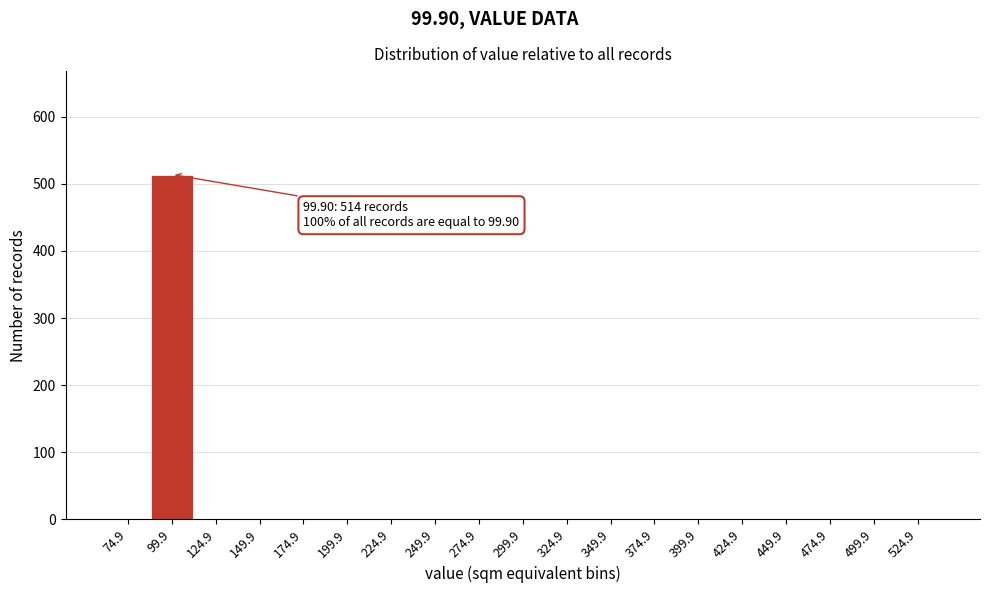

Reading left to right, list all the values displayed in this chart.

74.9=0	99.9=514	124.9=0	149.9=0	174.9=0	199.9=0	224.9=0	249.9=0	274.9=0	299.9=0	324.9=0	349.9=0	374.9=0	399.9=0	424.9=0	449.9=0	474.9=0	499.9=0	524.9=0